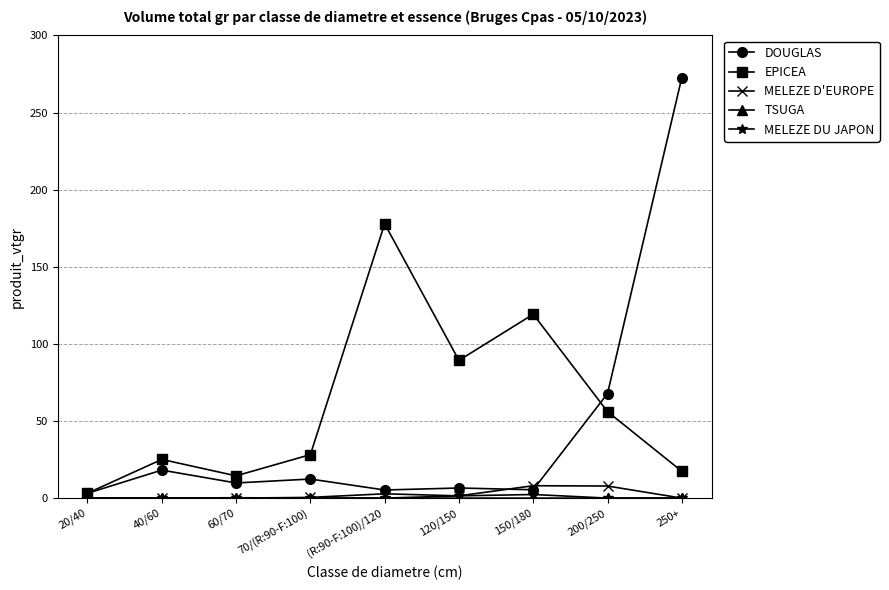

What is the label of the 4th point from the left?

70/(R:90-F:100)